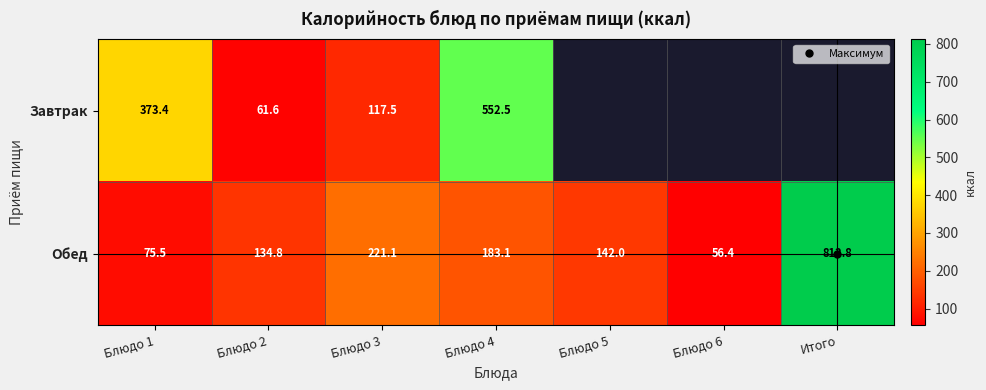

Which series has the largest total across all categories?

Обед